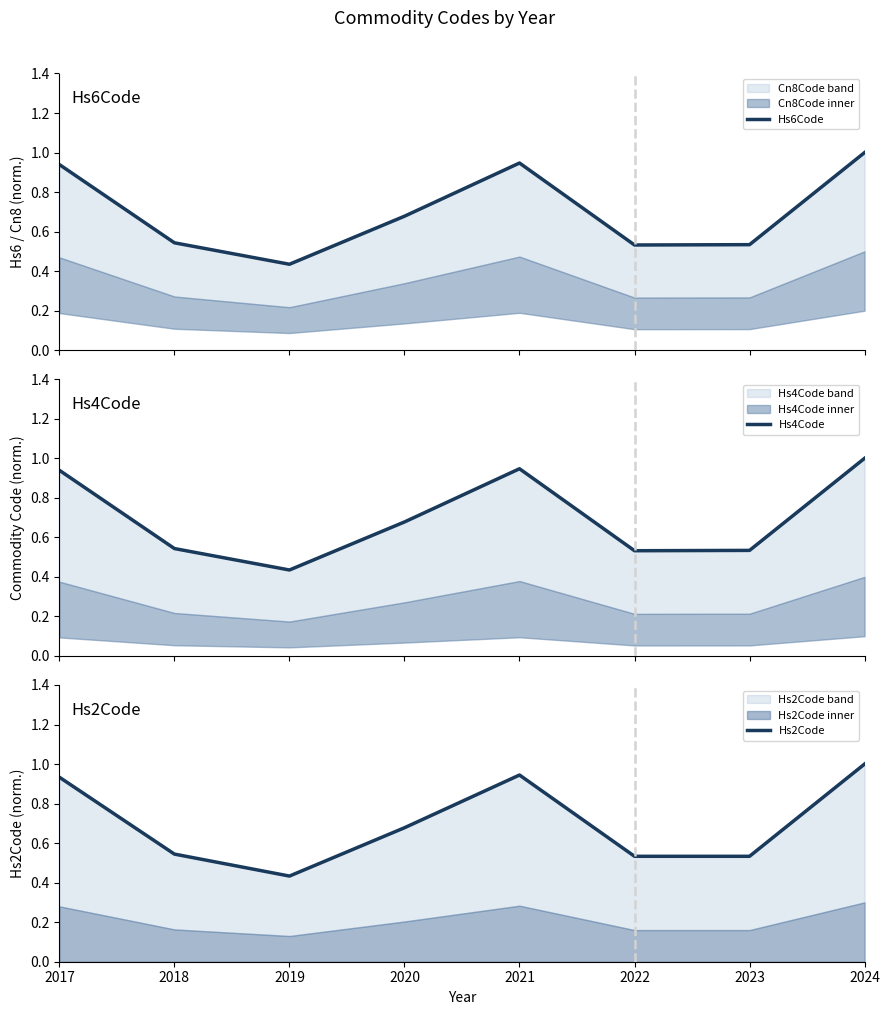

What is the maximum value for Hs6Code?

1.0